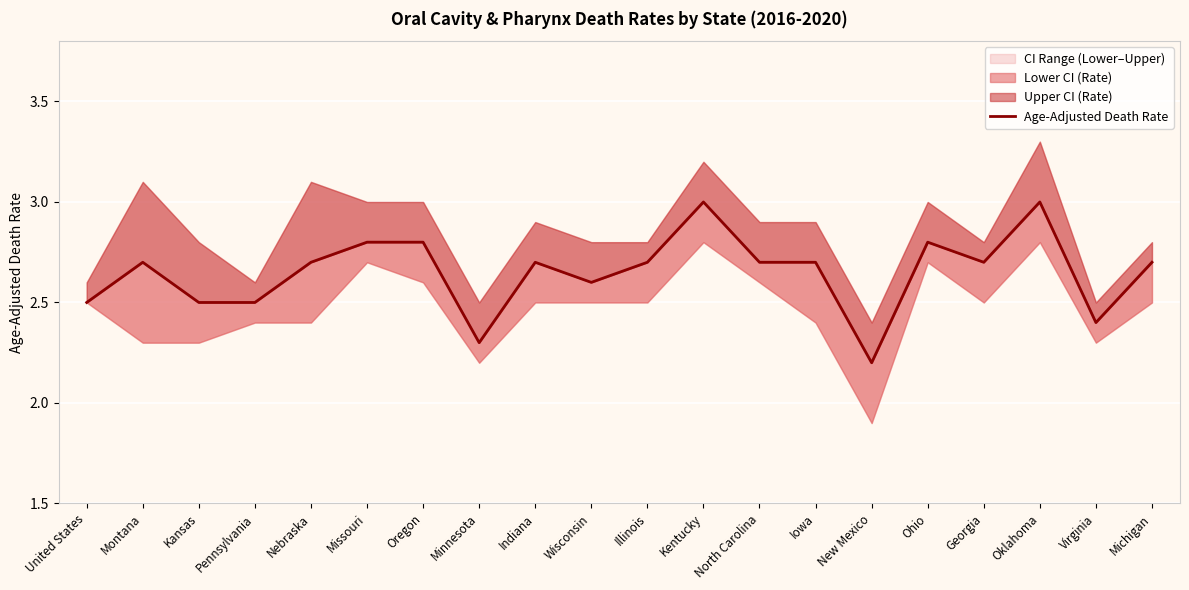

What is the difference between the maximum and second lowest values?

0.7